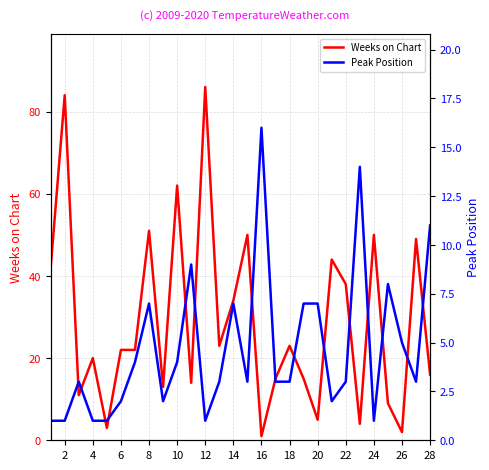

In Peak Position, how many points are lower than both neighbors (excluding endpoints)?

6